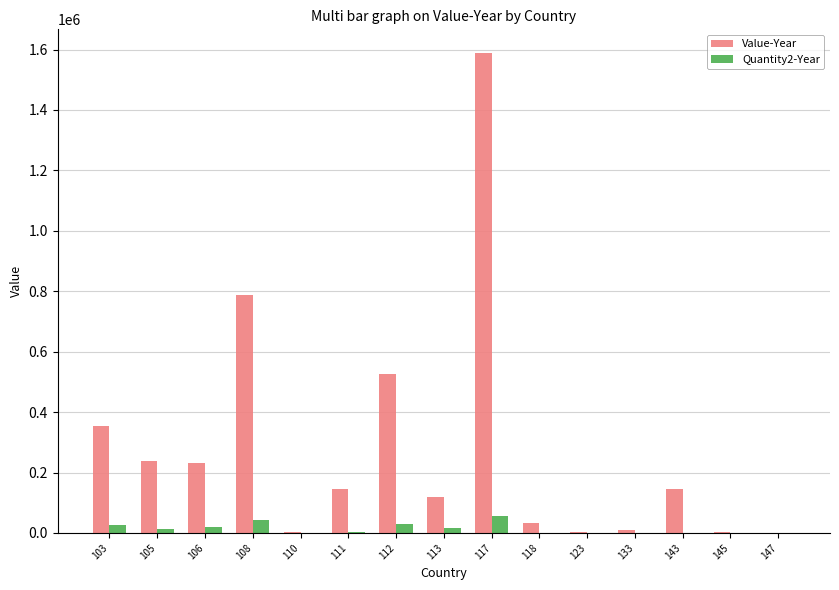

What is the difference between the Quantity2-Year values at 110 and 133?

357